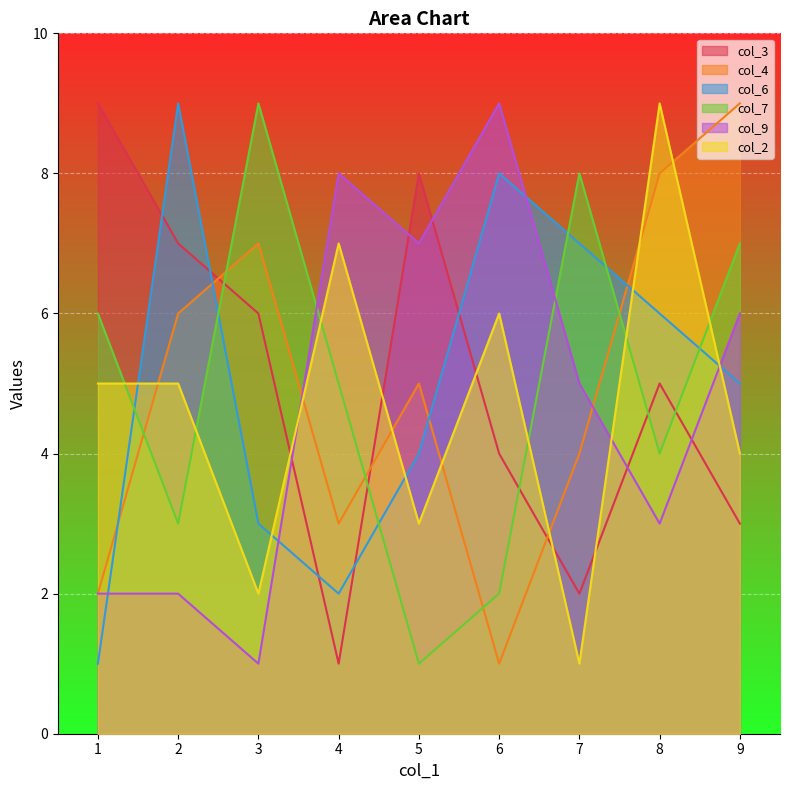

Does the chart display data point markers on the line(s)?

No